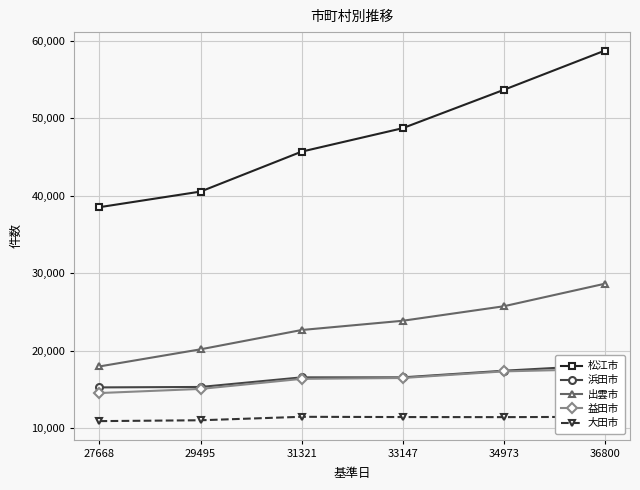

Reading left to right, extract all data points from this chart.

松江市: 38549	40563	45716	48743	53686	58752
浜田市: 15290	15345	16584	16587	17441	18155
出雲市: 17996	20204	22696	23888	25758	28666
益田市: 14561	15093	16392	16501	17355	17664
大田市: 10938	11048	11494	11462	11452	11492